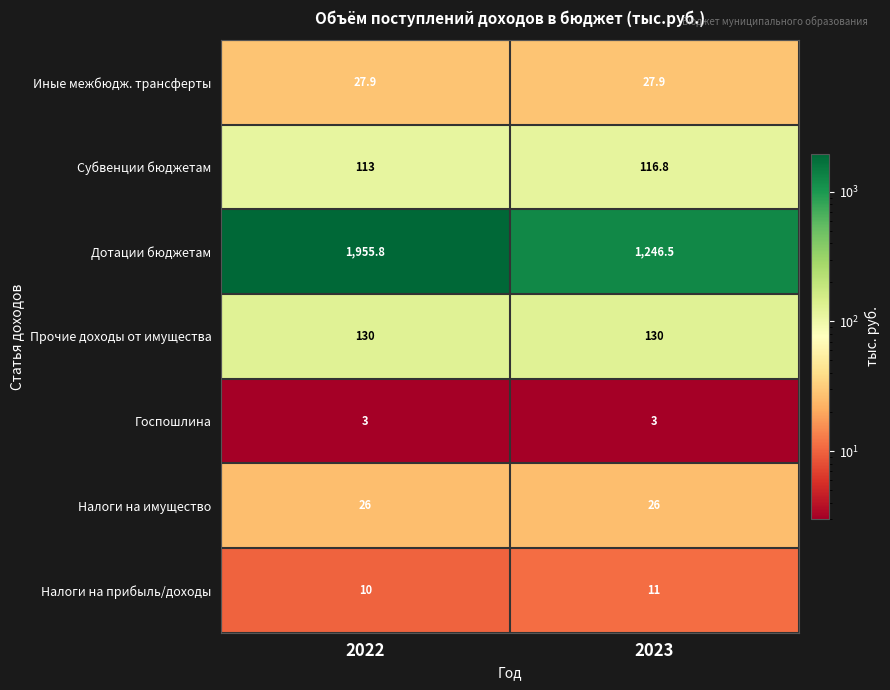

True or false: Налоги на имущество has a value of 26.0 at 2022.

True